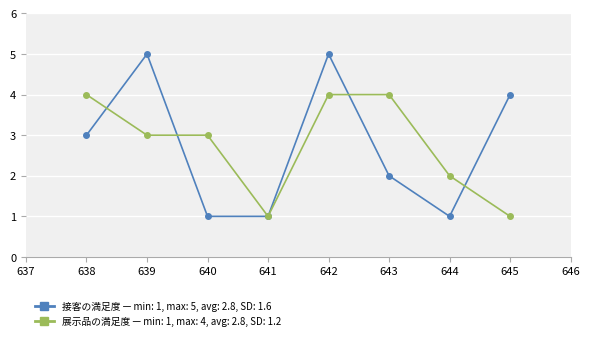

What is the greatest value displayed?

5